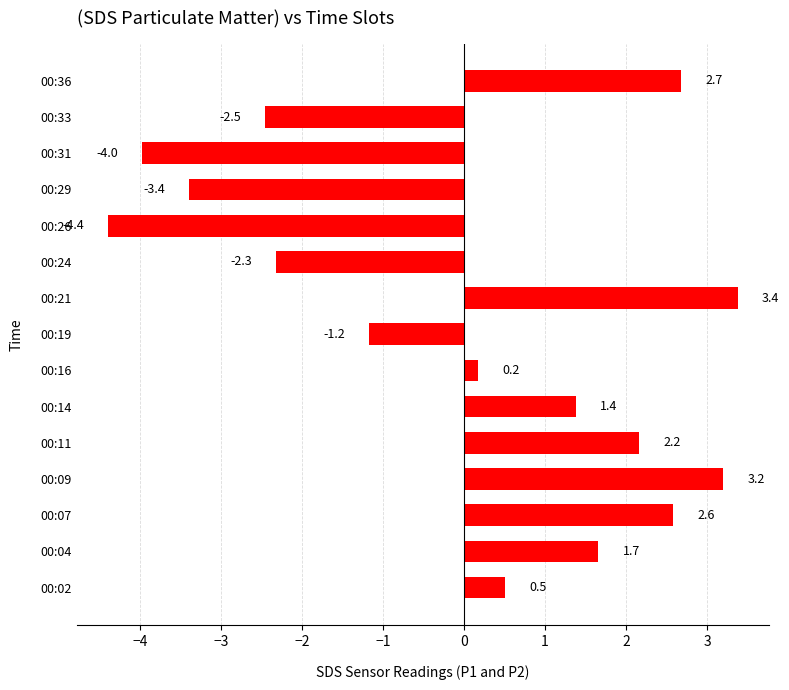

Rank the categories by value from highest to lowest.

00:21, 00:09, 00:36, 00:07, 00:11, 00:04, 00:14, 00:02, 00:16, 00:19, 00:24, 00:33, 00:29, 00:31, 00:26